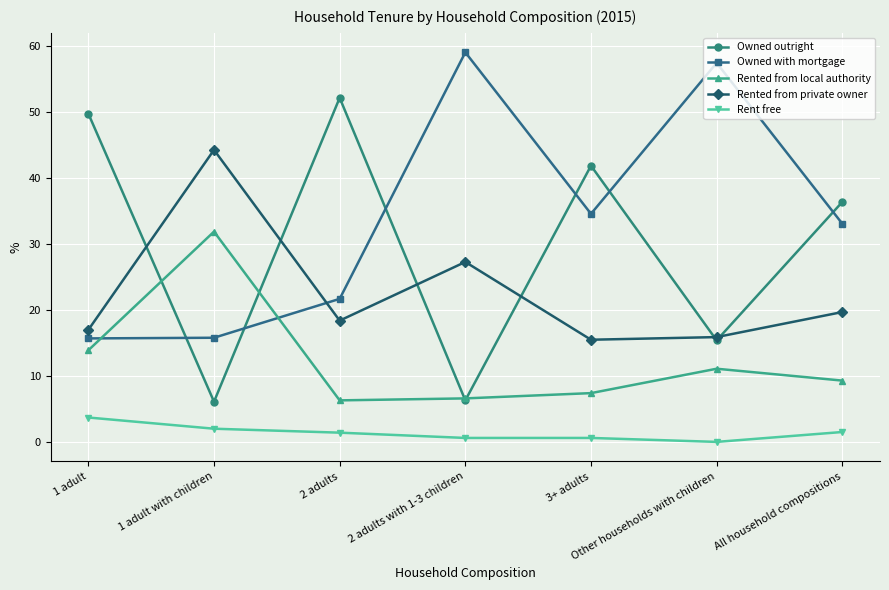

In Owned with mortgage, how many points are lower than both neighbors (excluding endpoints)?

1